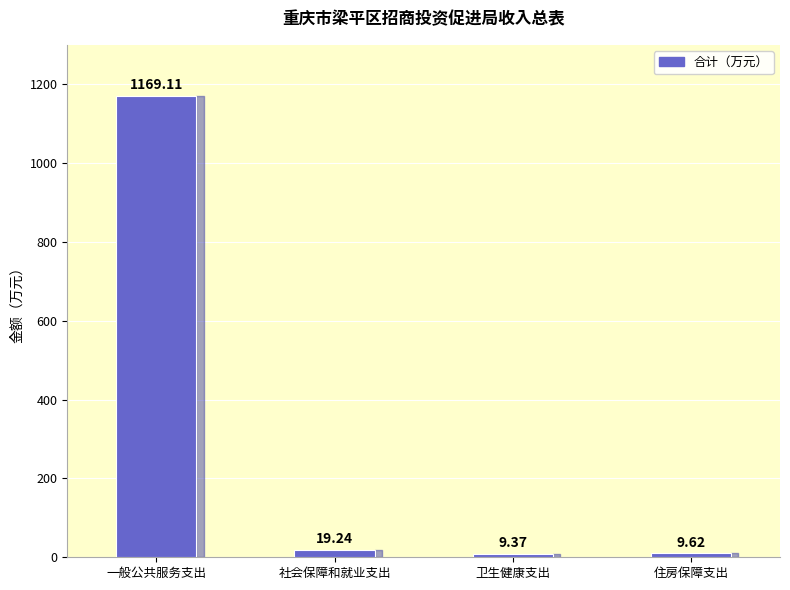

How many values exceed 19?

2